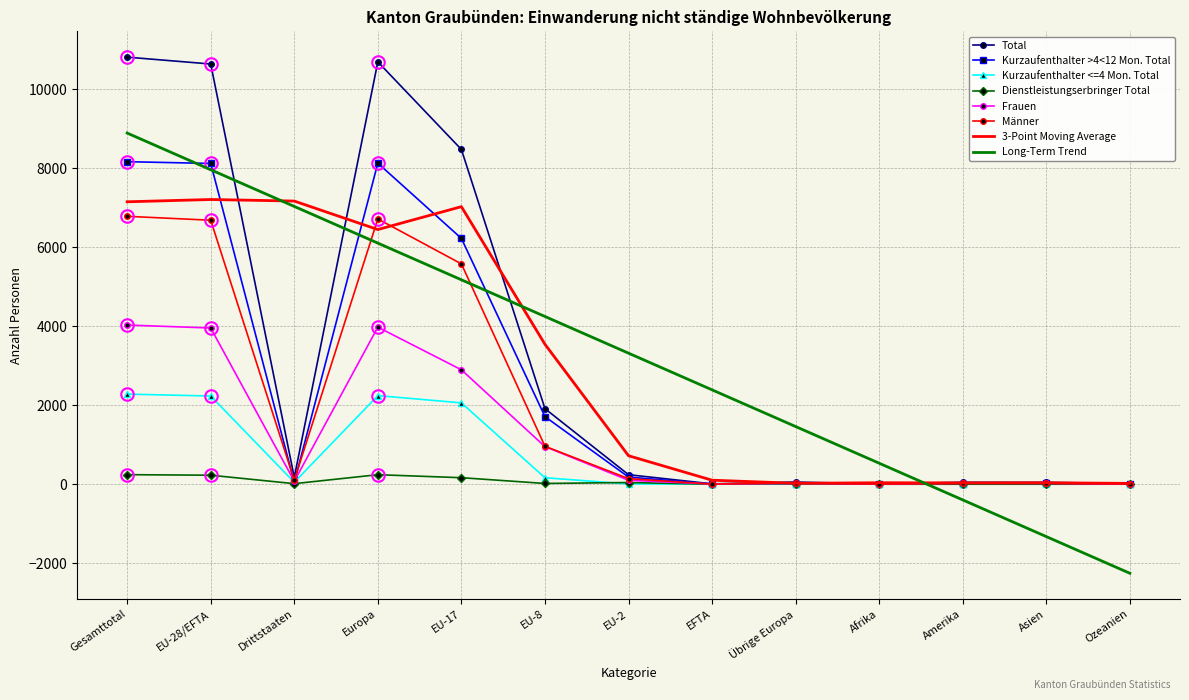

Rank the series at EU-17 from highest to lowest value.

Total, 3-Point Moving Average, Kurzaufenthalter >4<12 Mon. Total, Männer, Long-Term Trend, Frauen, Kurzaufenthalter <=4 Mon. Total, Dienstleistungserbringer Total